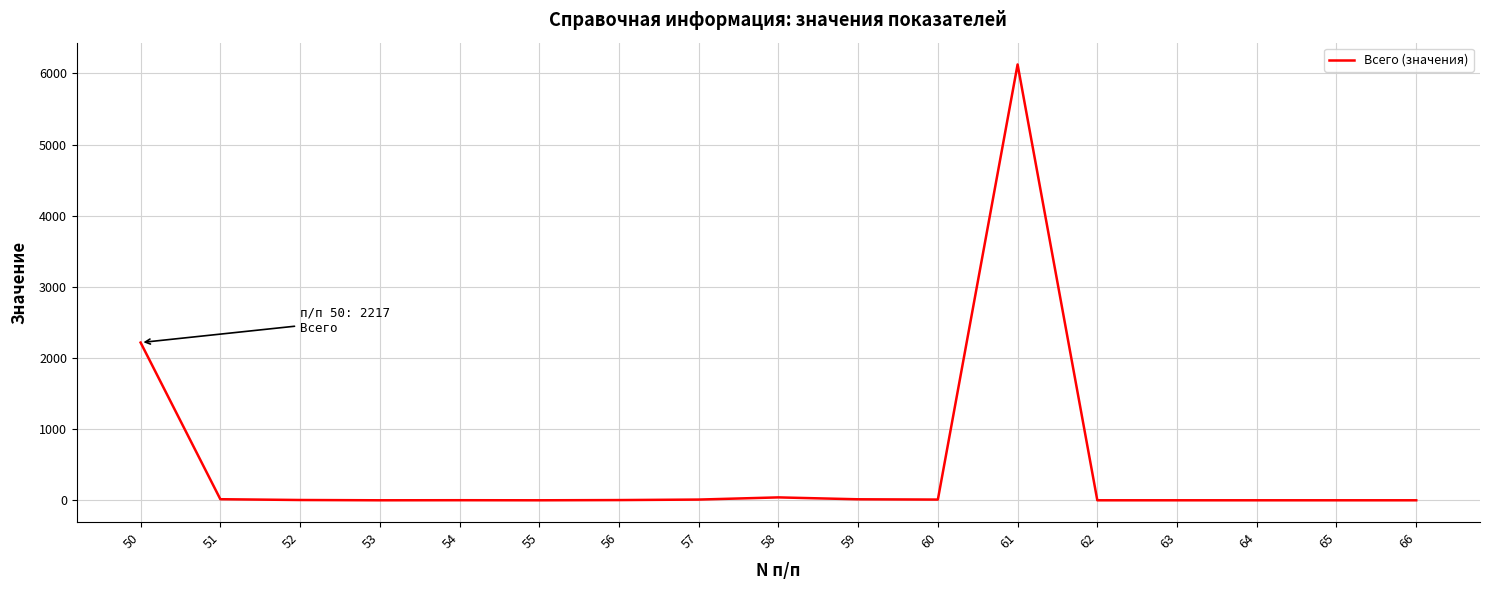

What is the greatest value displayed?

6126.4